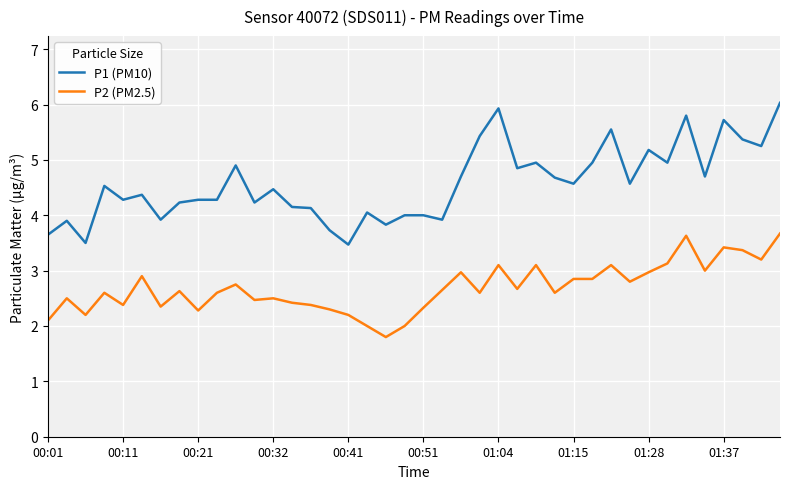

What is the smallest value displayed?

1.8